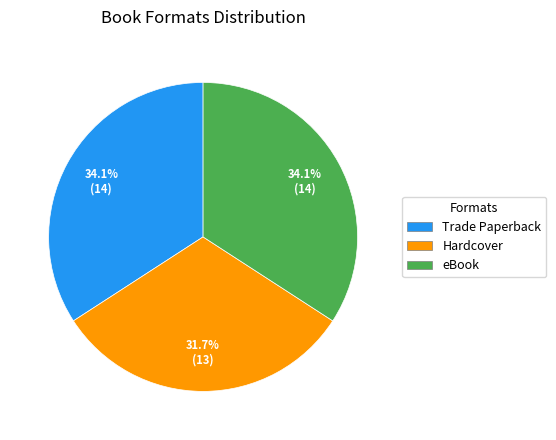

Which has a higher value, eBook or Hardcover?

eBook